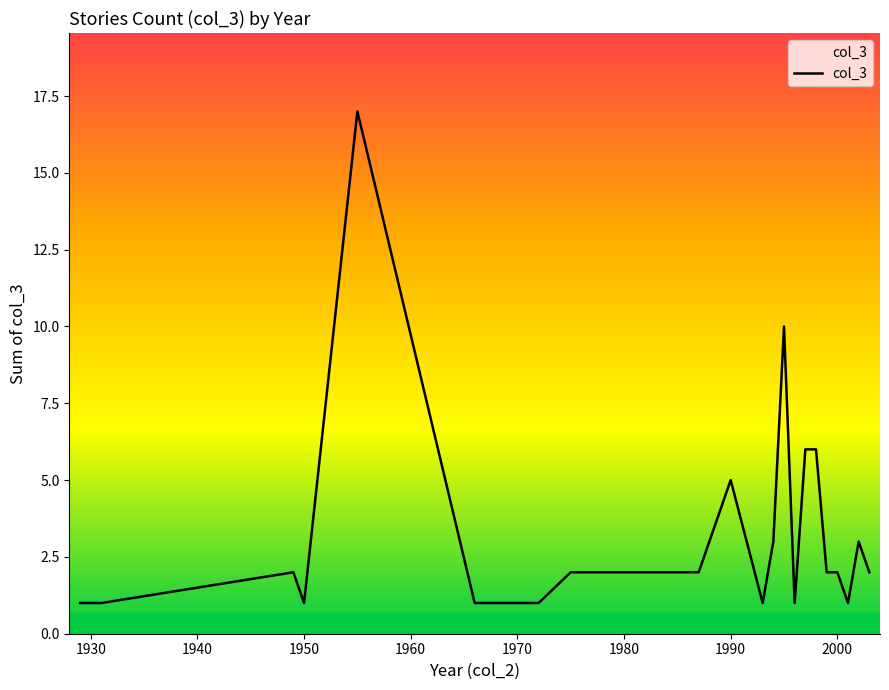

What is the maximum value shown in the chart?

17